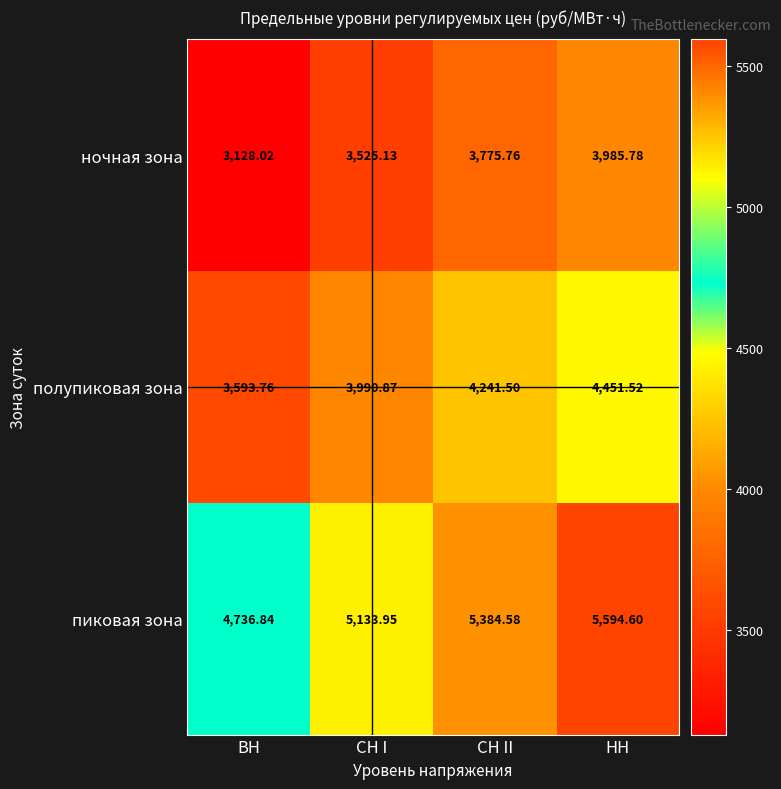

At which label does пиковая зона first exceed 5384?

СН II